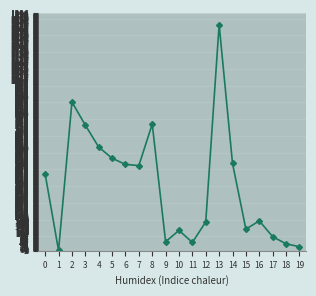

What is the maximum value shown in the chart?

1330